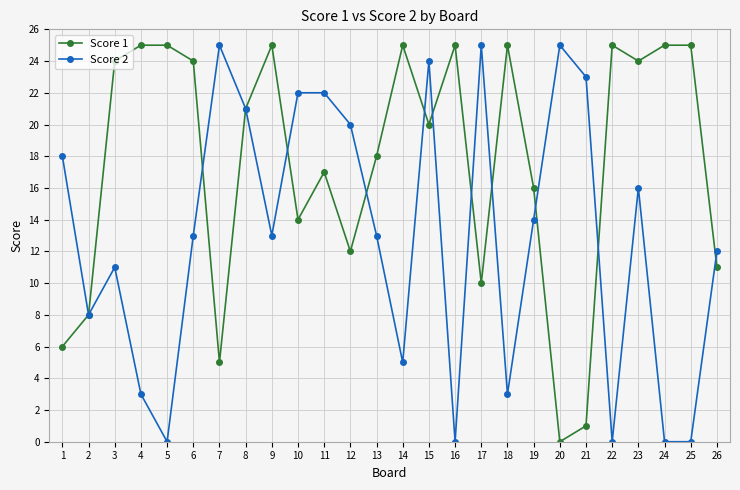

True or false: Score 1 has more than 0 interior local peaks.

True